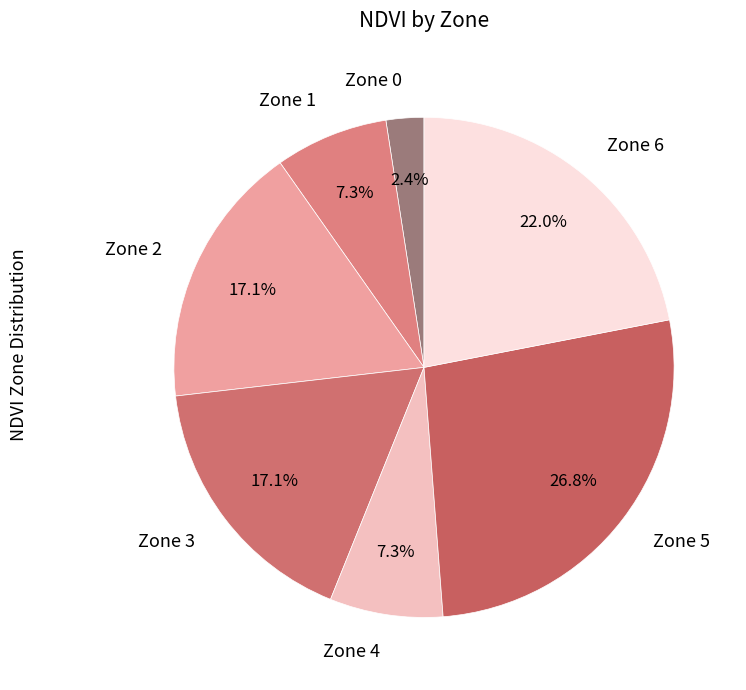

Does any single category account for the majority?

No